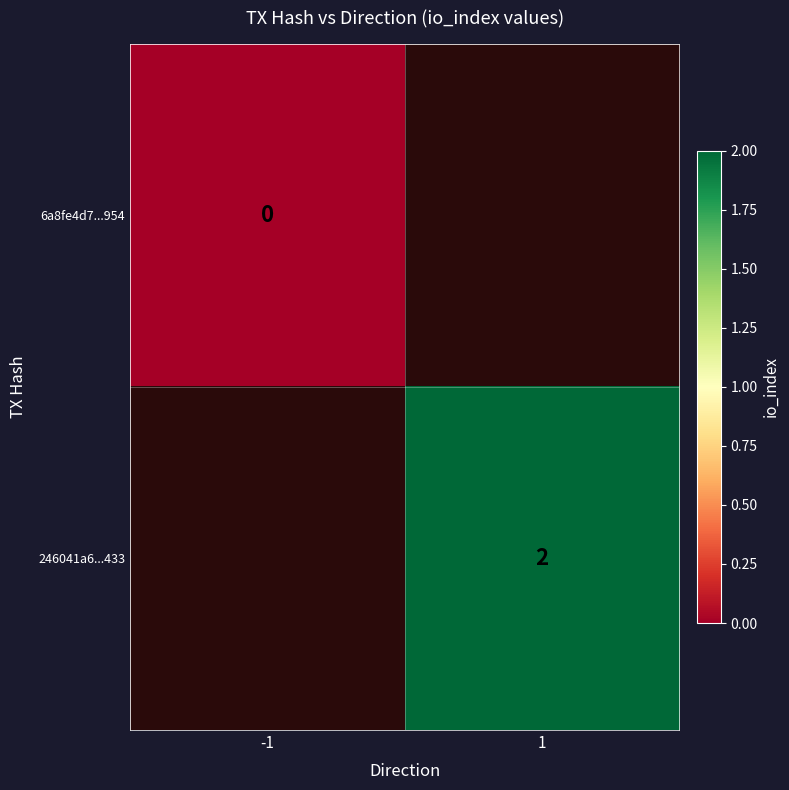

True or false: 246041a6...433 has a value of 2 at 1.

True